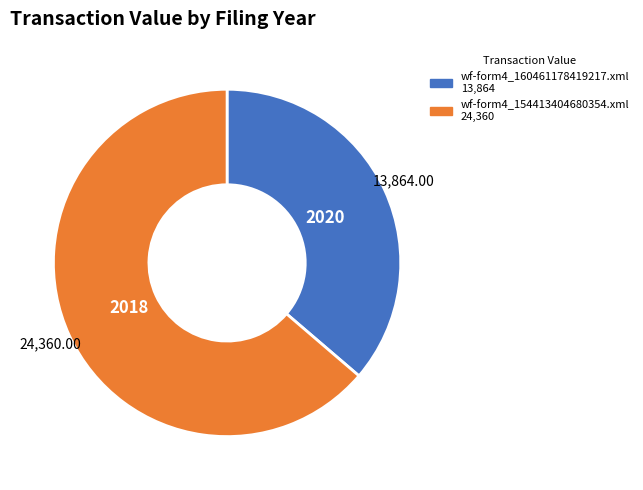

True or false: wf-form4_154413404680354.xml accounts for 57% of the total.

False